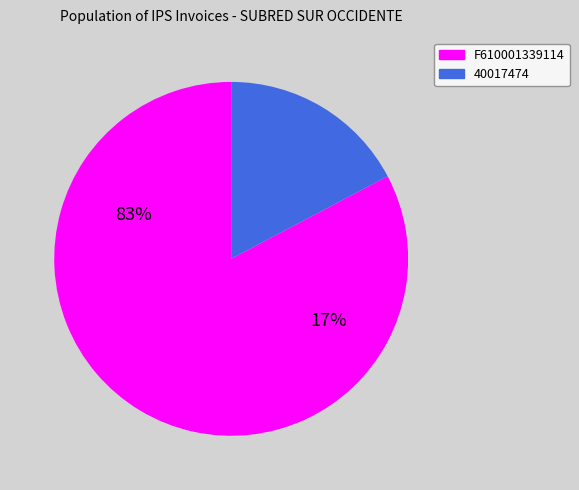

To the nearest percent, what is the average slice percentage?

50%